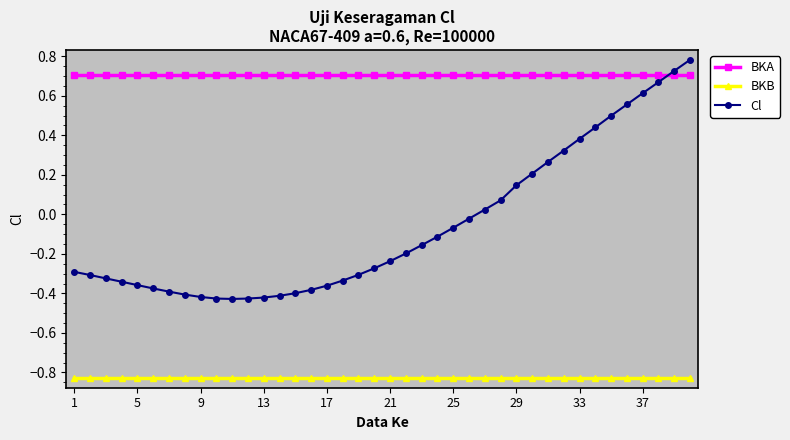

At how many categories does at least one series exceed 0?

40